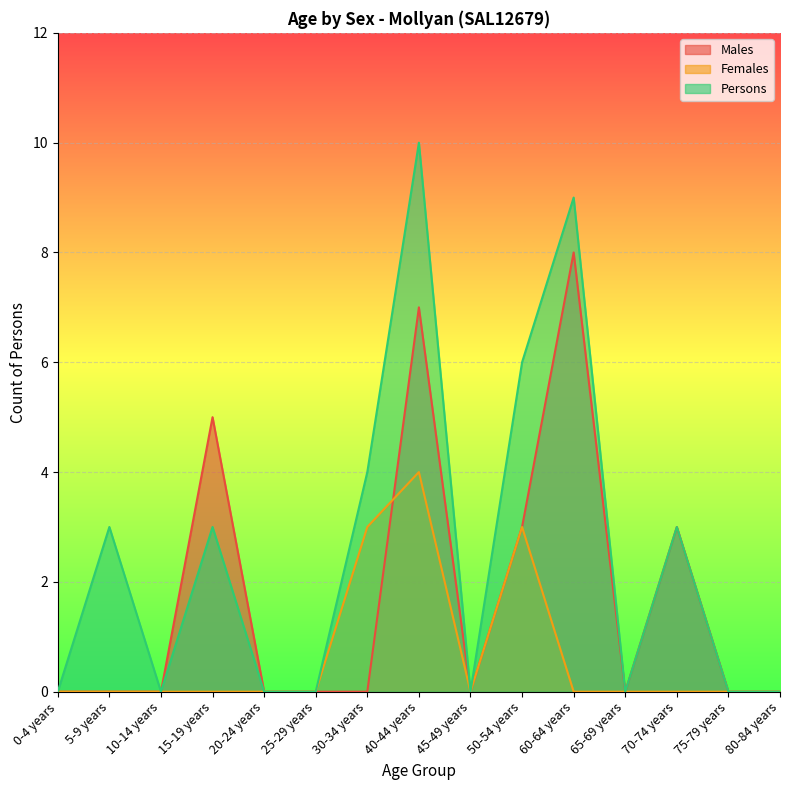

Rank the series by their average value, from lowest to highest.

Females, Males, Persons